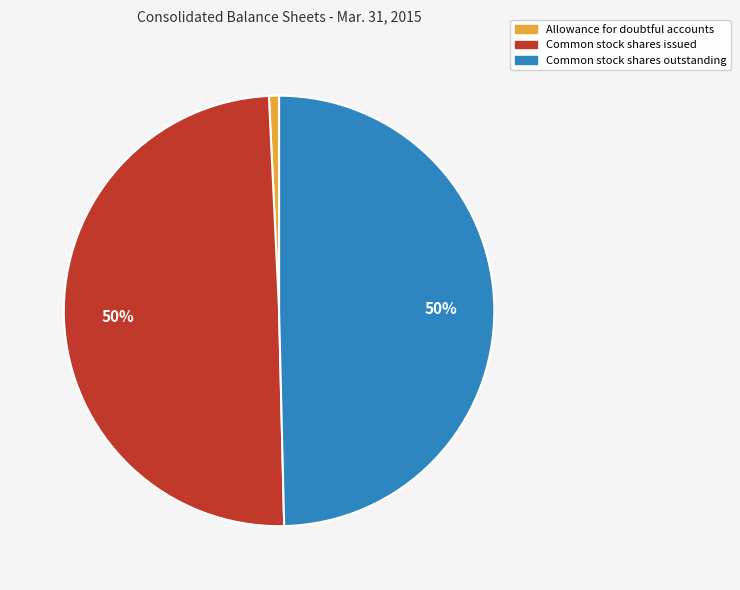

Is the sum of Common stock shares issued and Common stock shares outstanding greater than half?

Yes